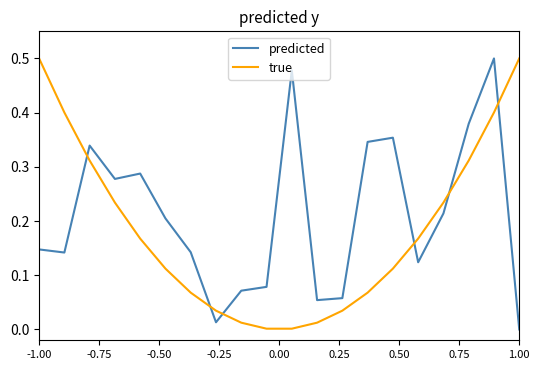

Which series has the largest total across all categories?

predicted